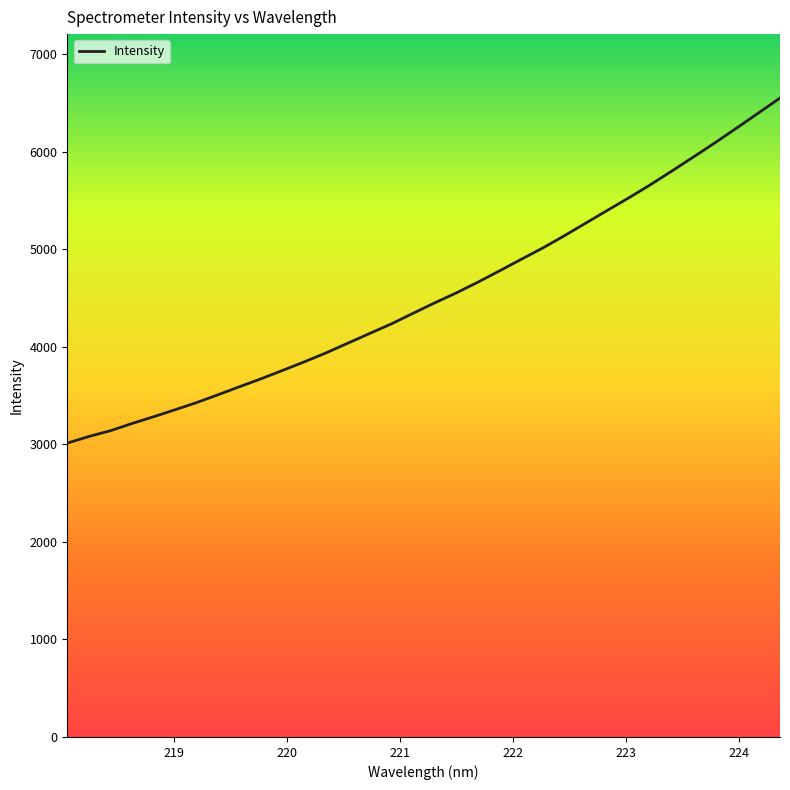

What is the greatest value displayed?

6552.0